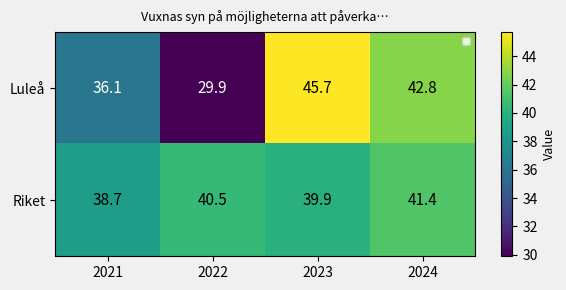

At 2022, list the series in order from largest to smallest.

Riket, Luleå